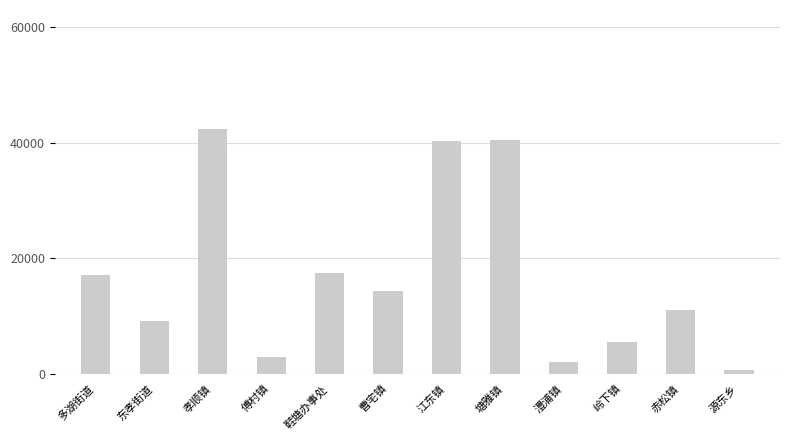

Which has a higher value, 赤松镇 or 多湖街道?

多湖街道